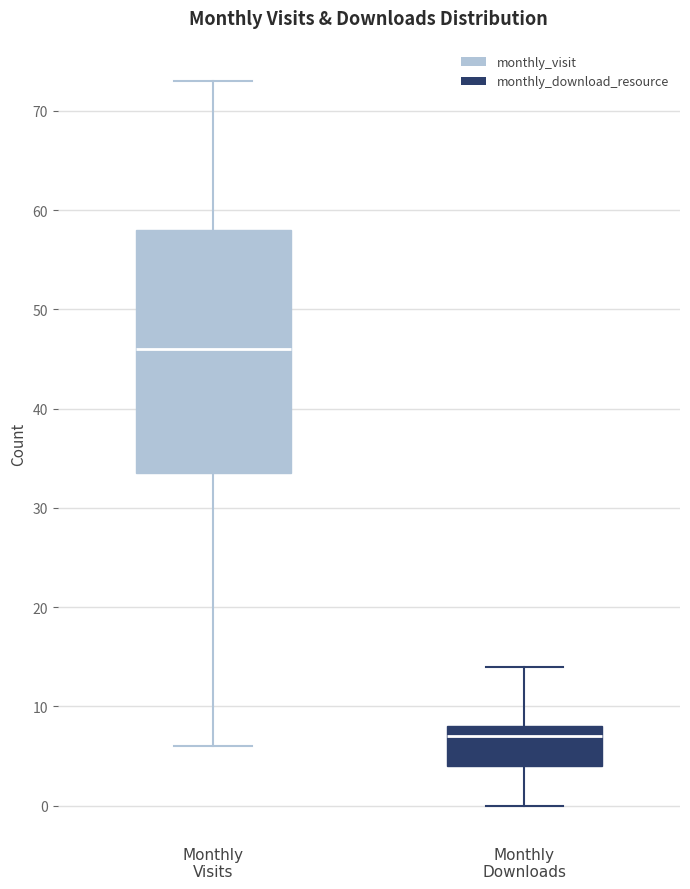

Which box is the tallest, from its lower edge to its upper edge?

Monthly Visits